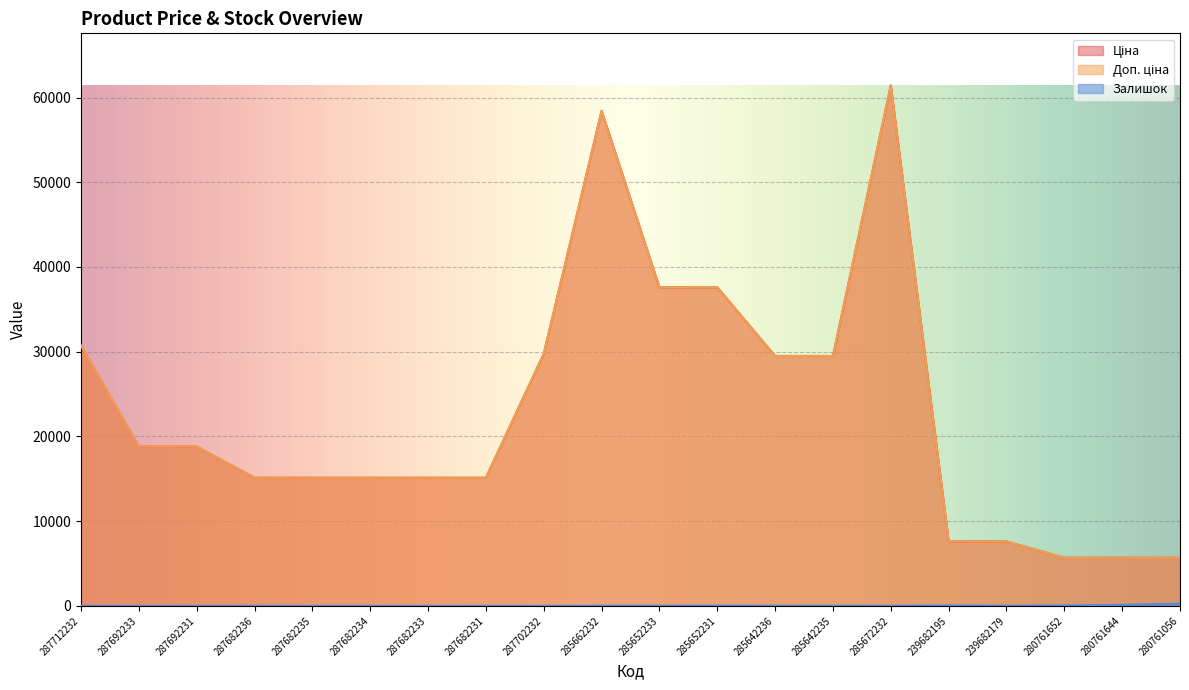

What is the minimum value for Доп. ціна?

5673.8